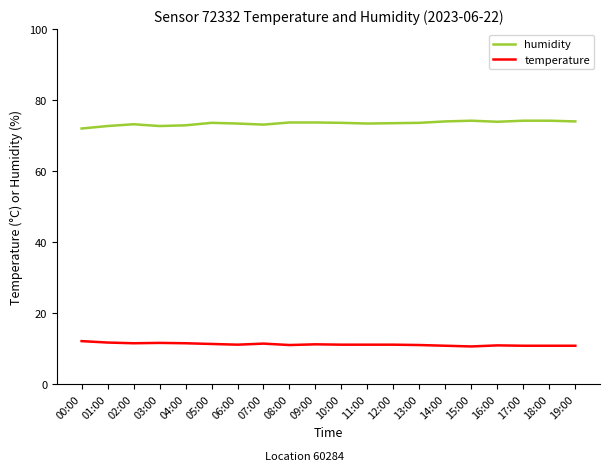

What is the lowest value of the temperature series?

10.7